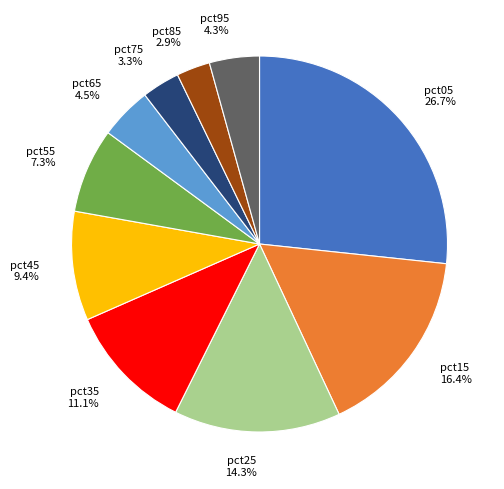

How many segments does this pie chart have?

10